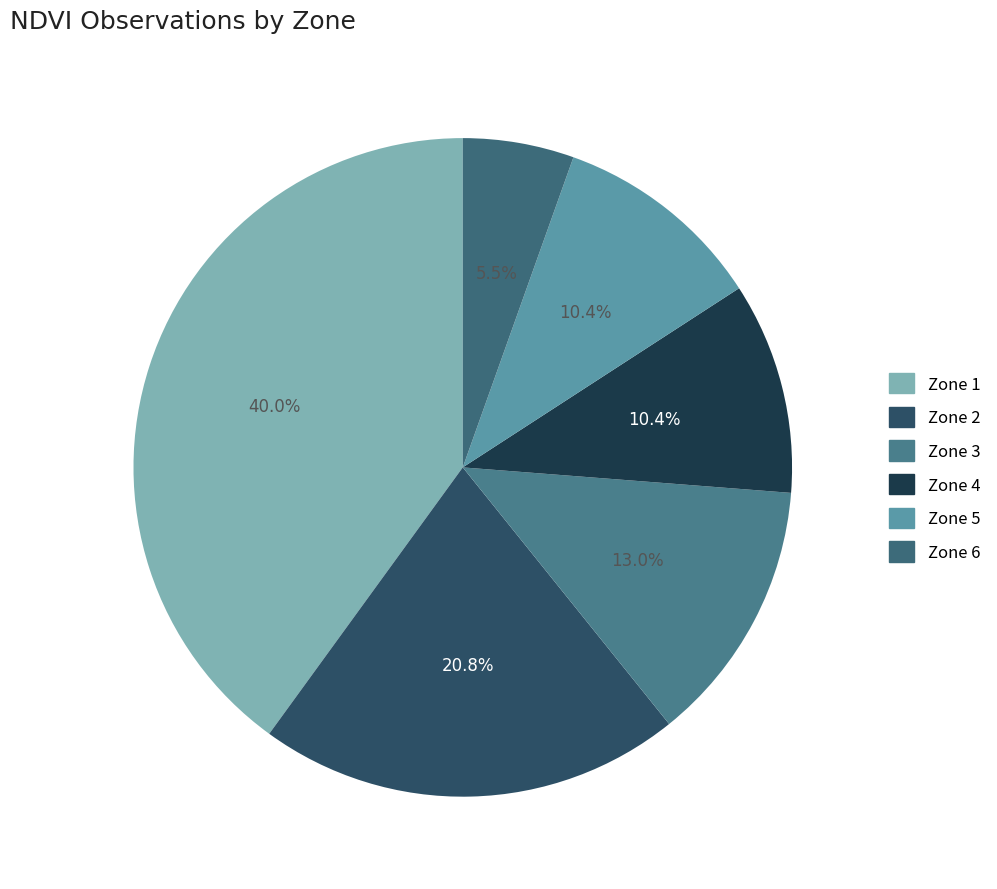

What is the change in value from Zone 1 to Zone 4?

-114